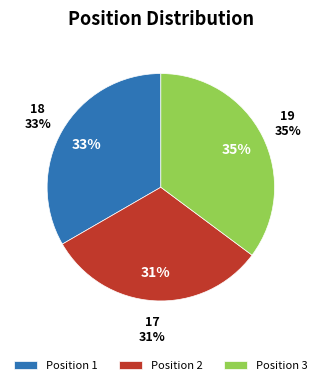

How many segments does this pie chart have?

3